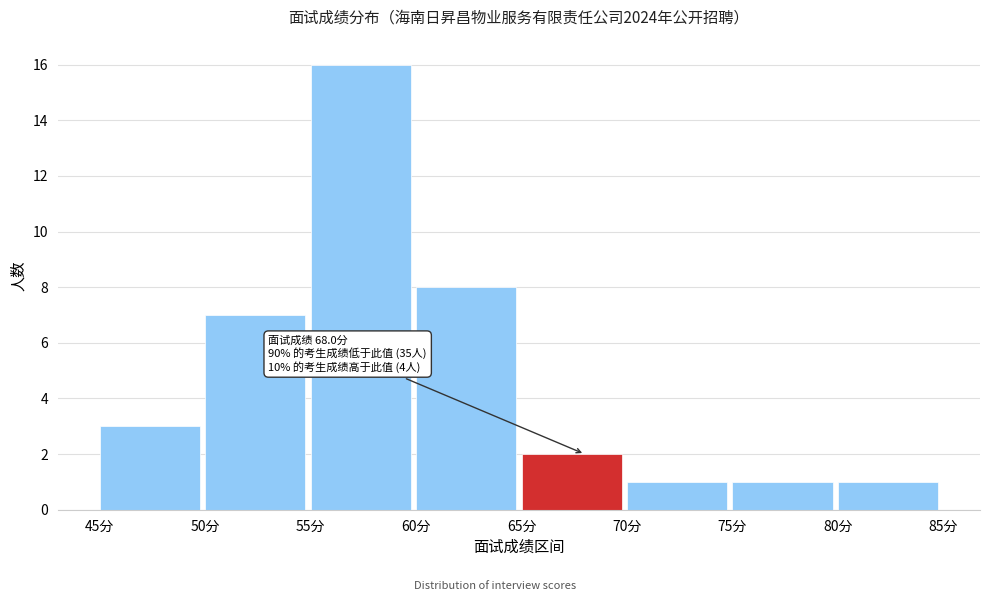

Which range on the x-axis has the tallest bar?

55 to 60